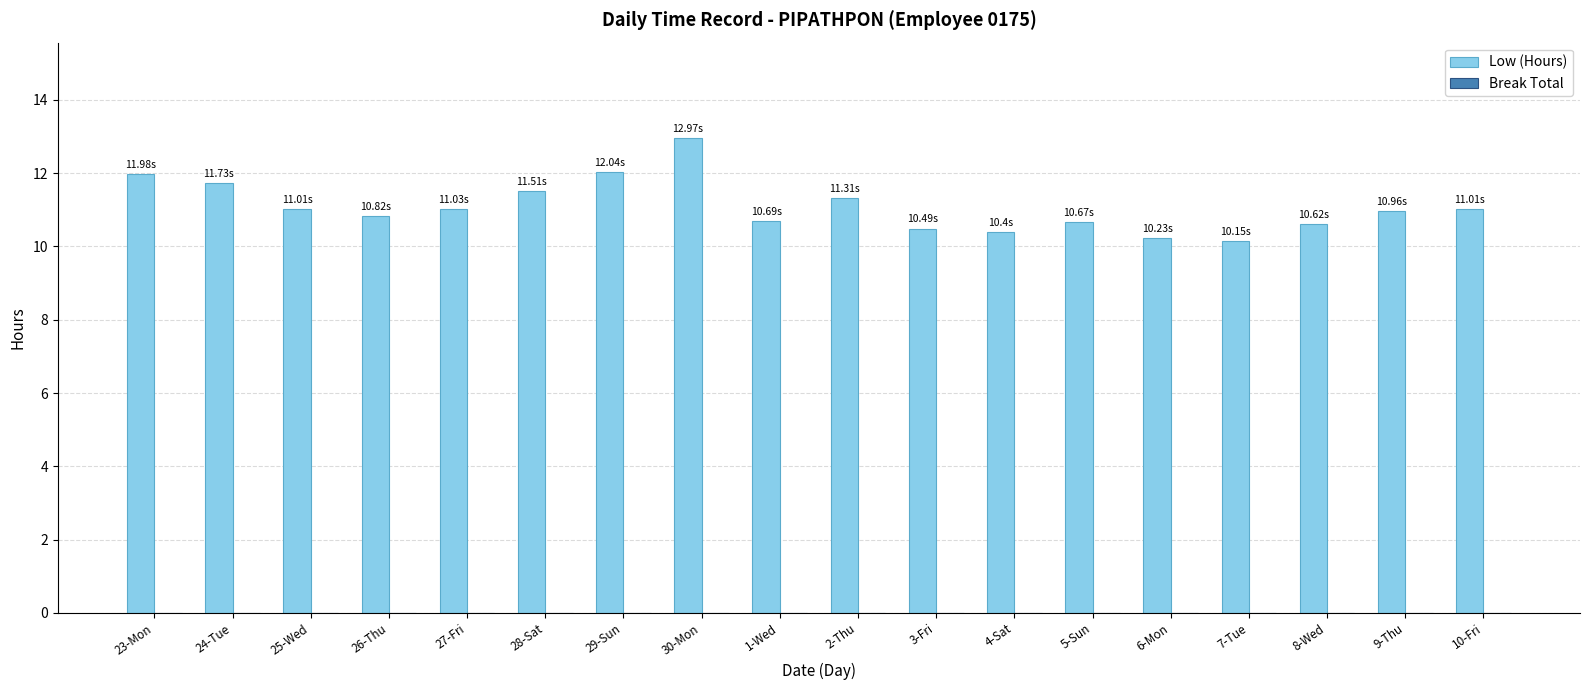

What is the label of the 14th bar from the right?

27-Fri